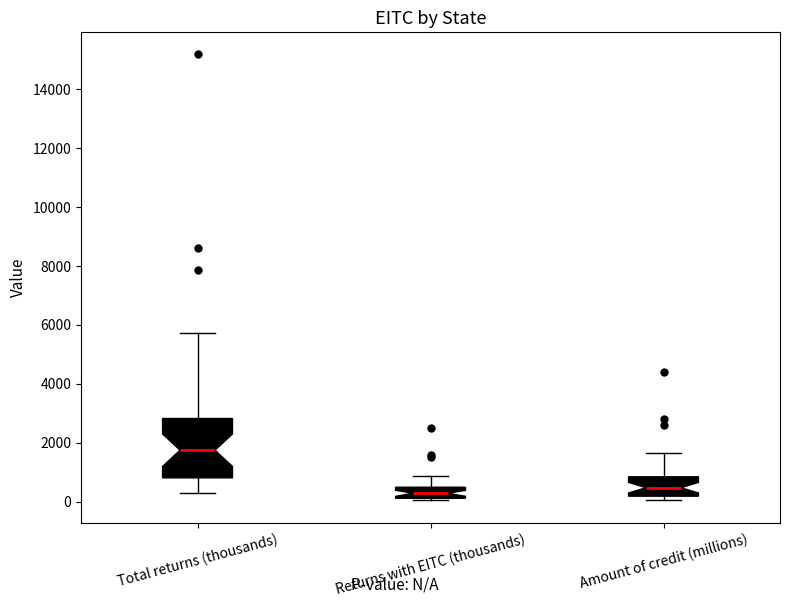

Reading left to right, transcribe this box plot: for each box, give where its median line is, the range the box spans, and where its two whiskers end, as read against the y-axis. The values are not printed on the chart, so give them approximately, as read against the axis.

Total returns (thousands): median 1800, box 800 to 2800, whiskers 200 to 5800
Returns with EITC (thousands): median 200 (inside the box), box 200 to 400, whiskers 0 to 800
Amount of credit (millions): median 400, box 200 to 800, whiskers 0 to 1600